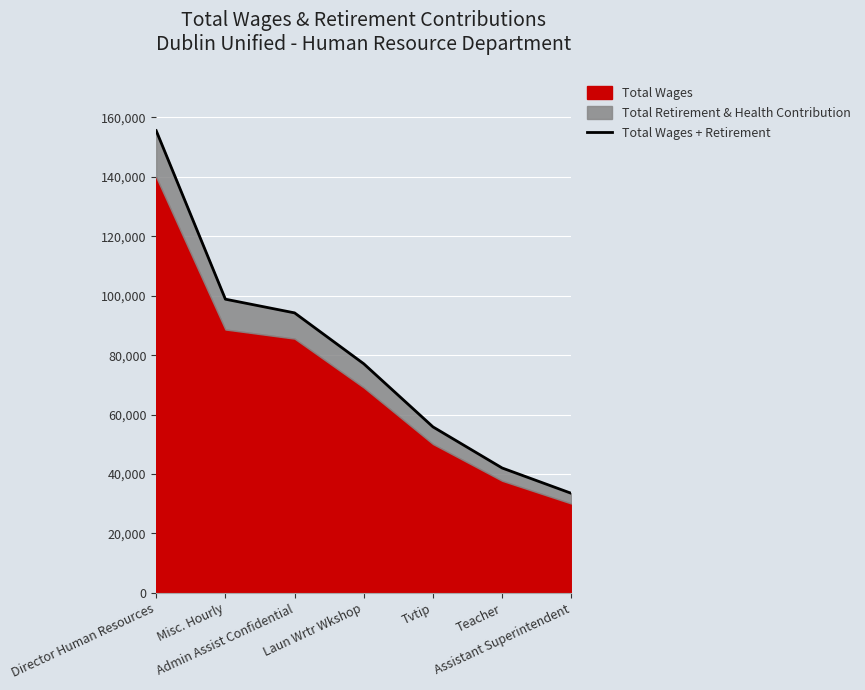

The value at Misc. Hourly is 98849. True or false?

True